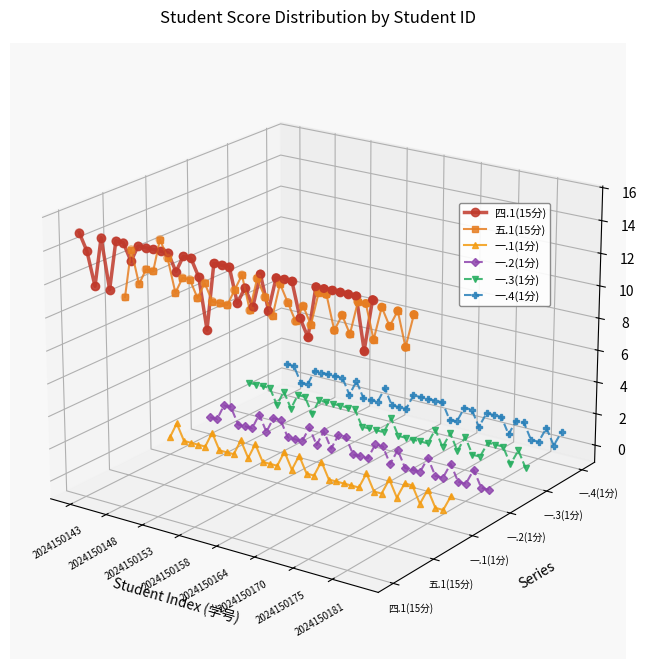

Which series contains the highest Y value?

四.1(15分)